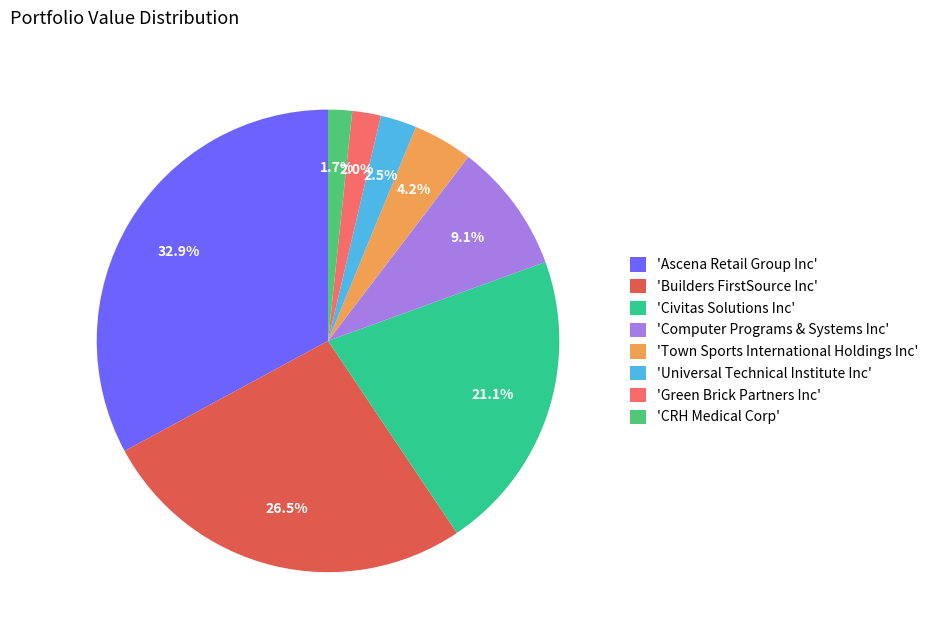

Which category has the biggest portion of the pie?

'Ascena Retail Group Inc'